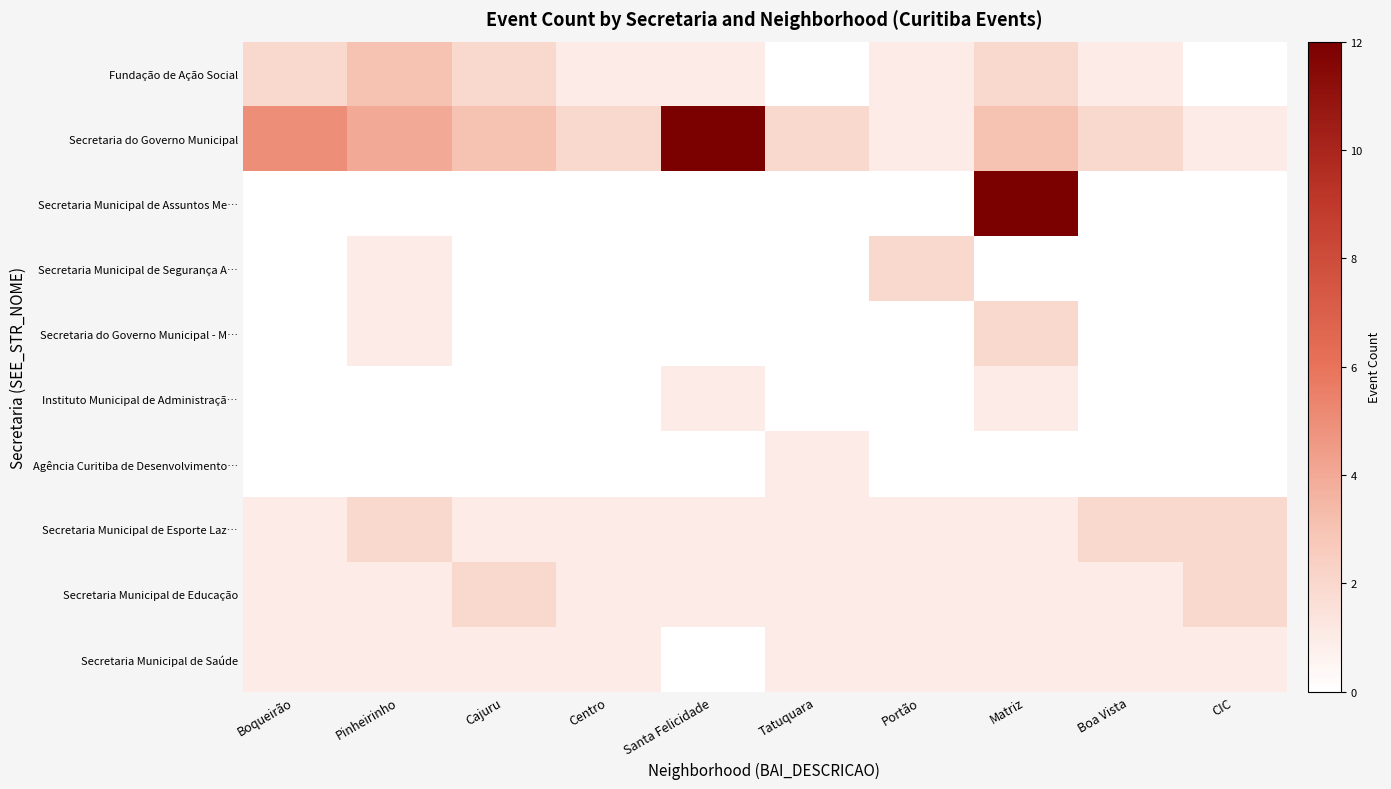

Which has a higher value, CIC or Tatuquara?

CIC